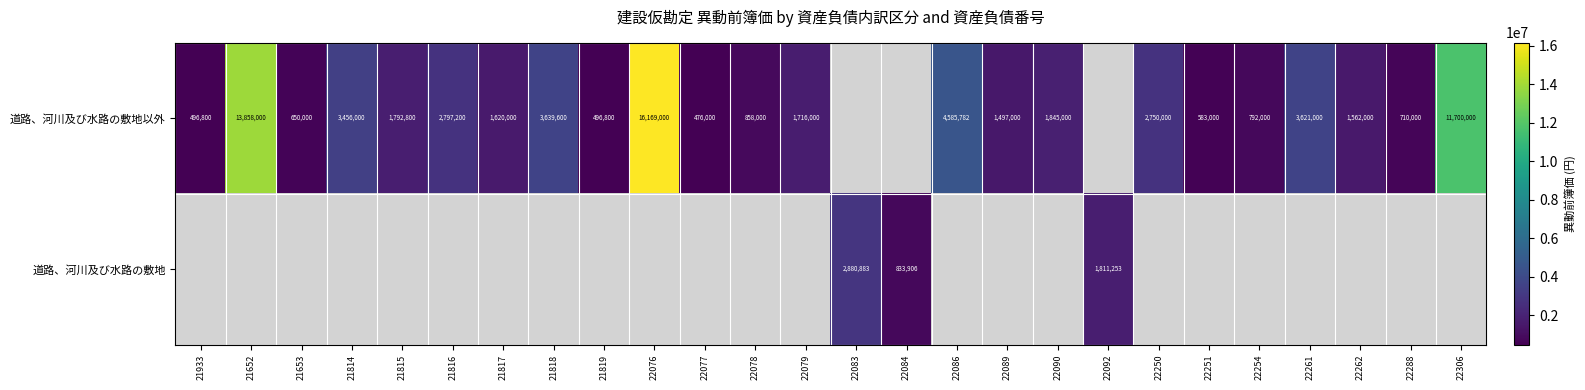

How many categories are shown in the chart?

26